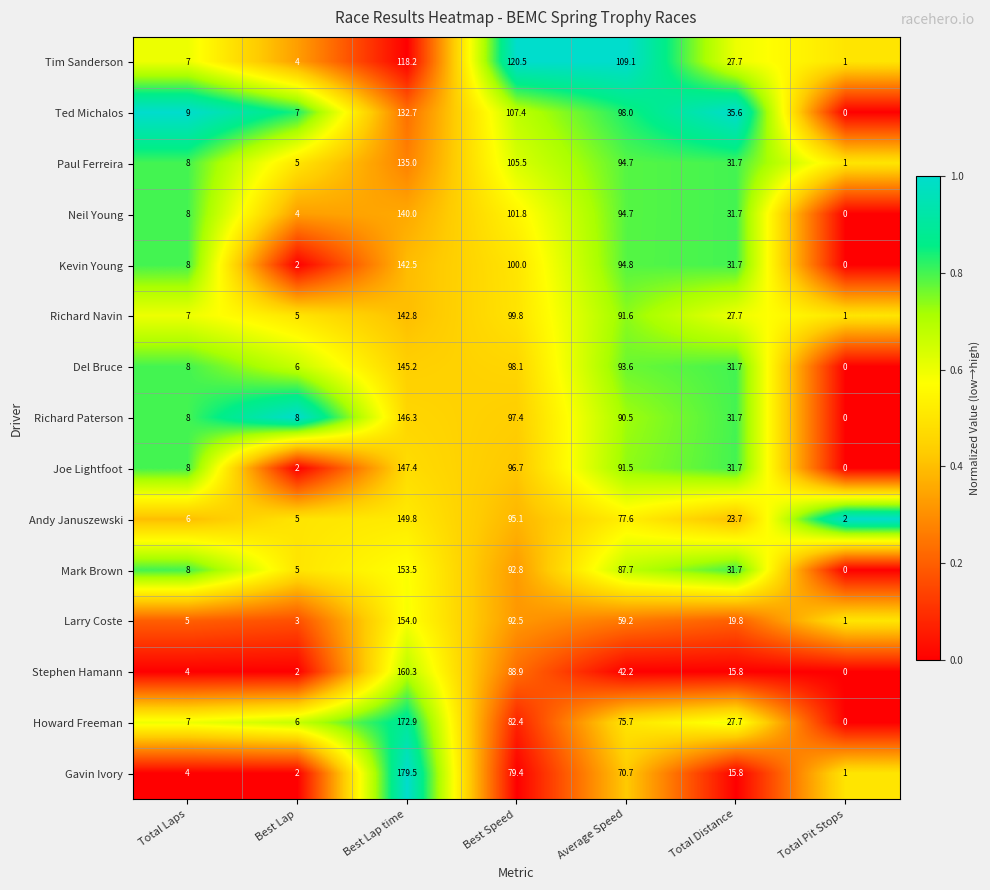

At which label does Andy Januszewski reach its minimum?

Total Pit Stops